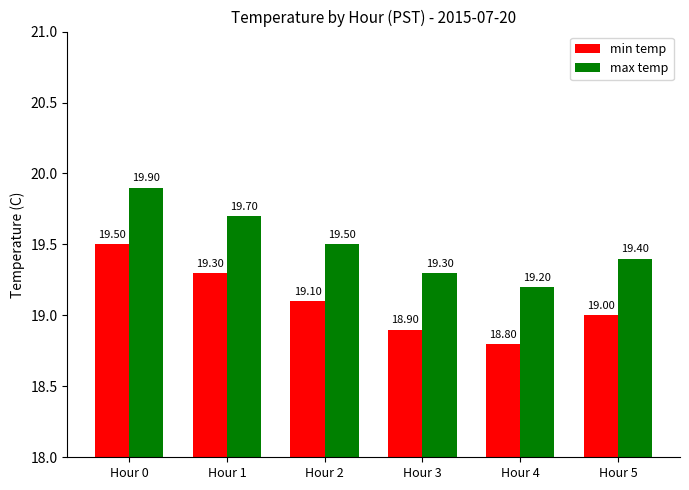

What is the difference between the min temp values at Hour 0 and Hour 2?

0.4